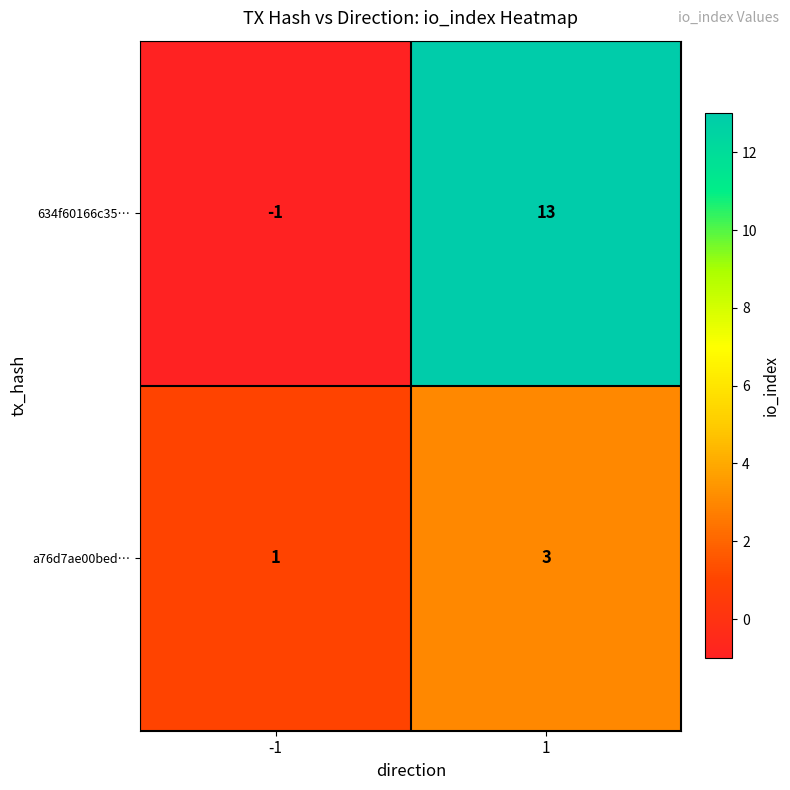

List the series in order of their overall mean, lowest first.

a76d7ae00bed…, 634f60166c35…